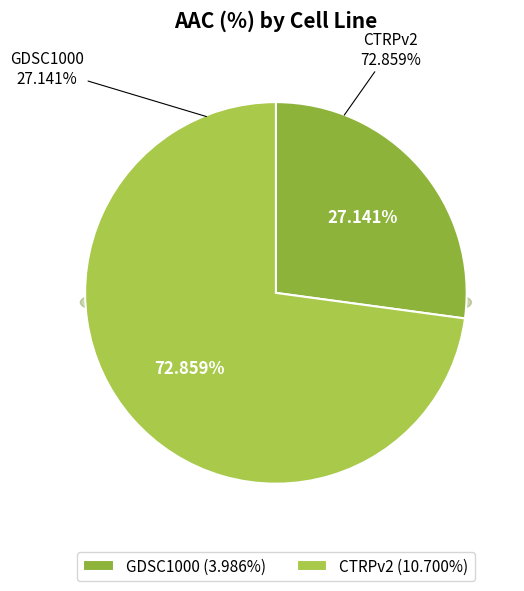

What percentage is the GDSC1000 slice, to the nearest percent?

27%